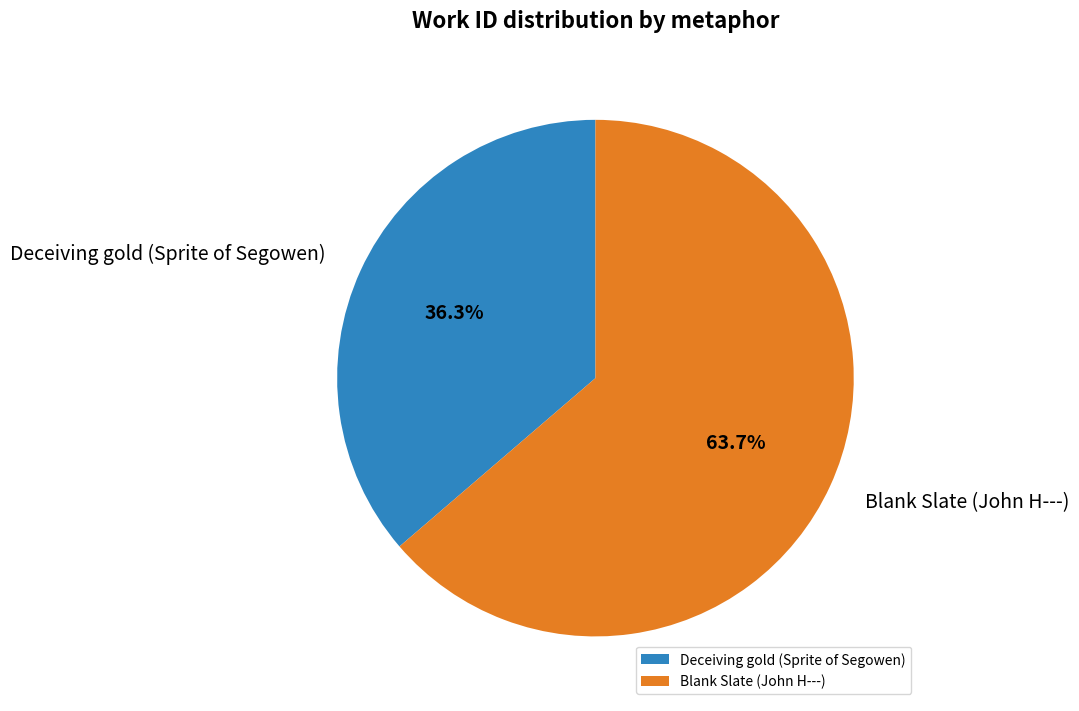

Which slice is the largest?

Blank Slate (John H---)